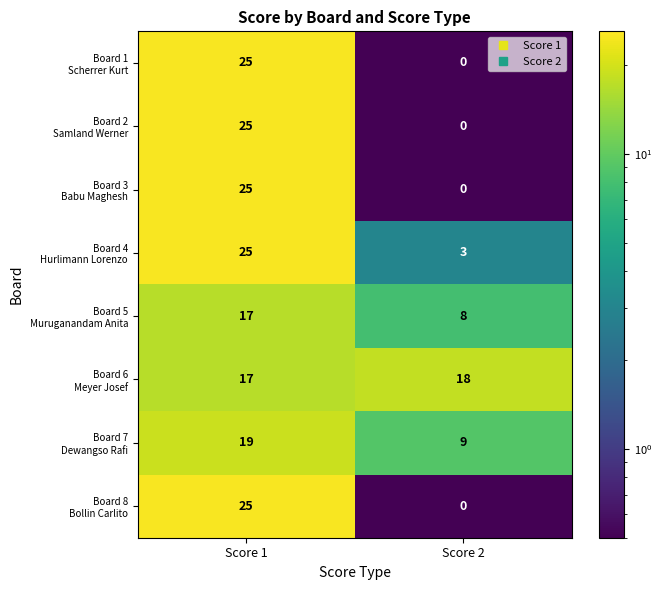

What is the spread (max minus min) of values at Score 2?

18